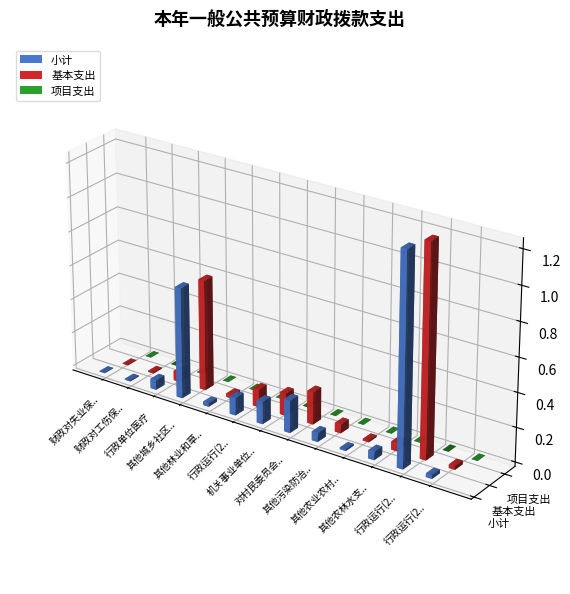

Which has a higher value, 其他城乡社区支出 or 机关事业单位基本养老保险缴费支出?

其他城乡社区支出